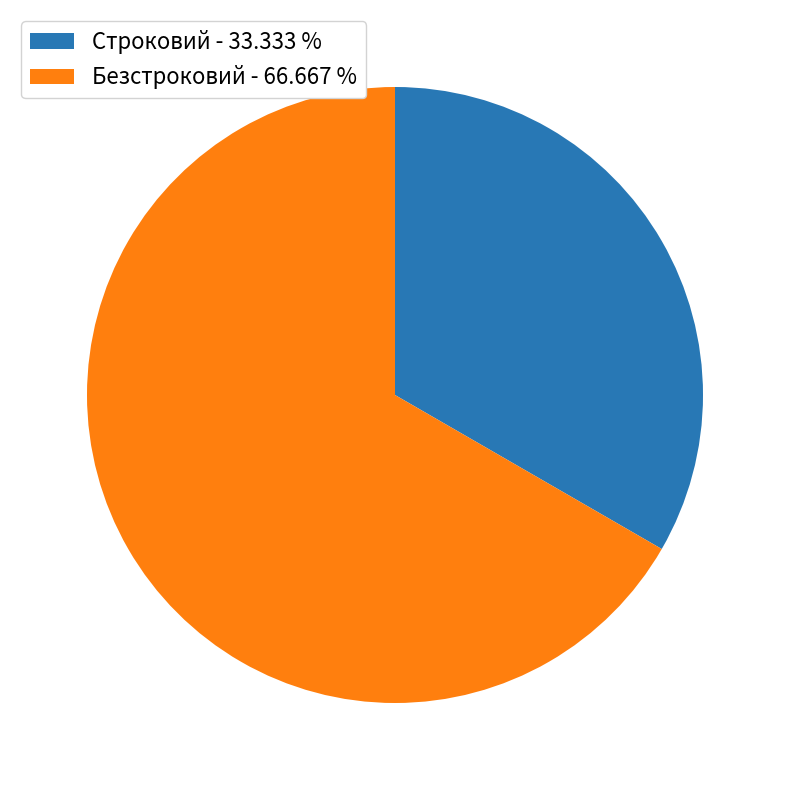

Is the sum of Безстроковий and Строковий greater than half?

Yes